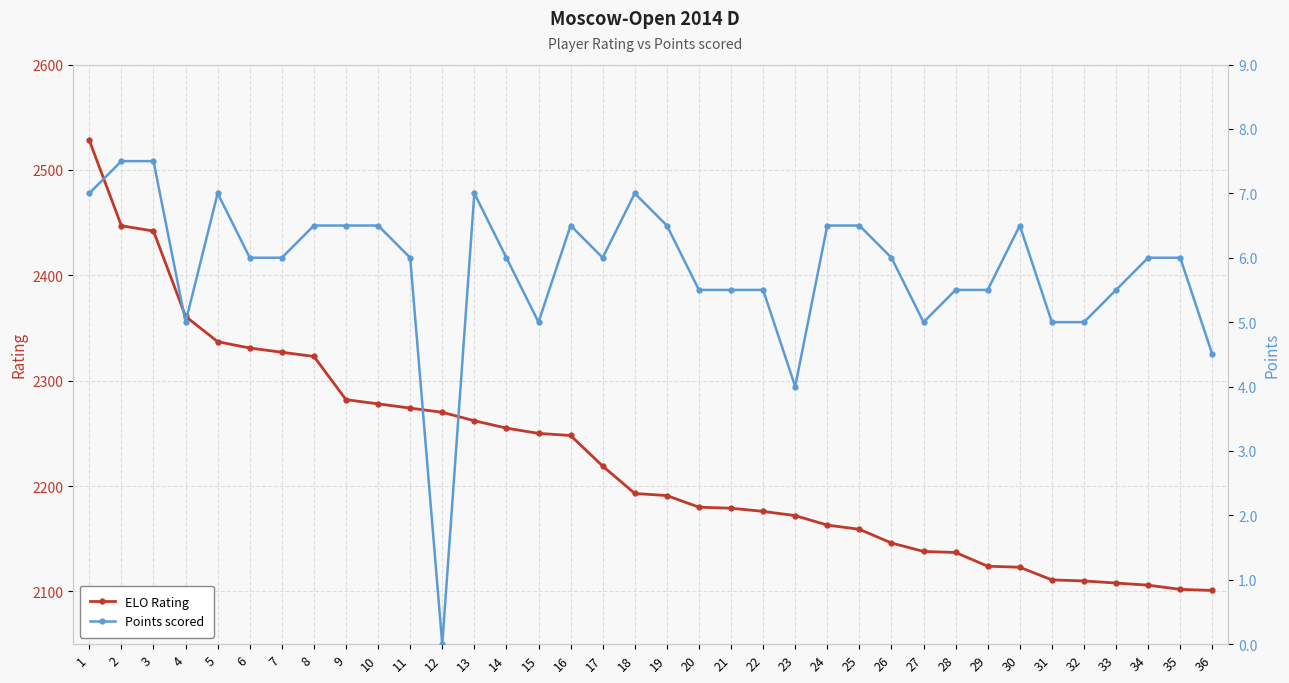

True or false: ELO Rating has a value of 2163 at 24.

True